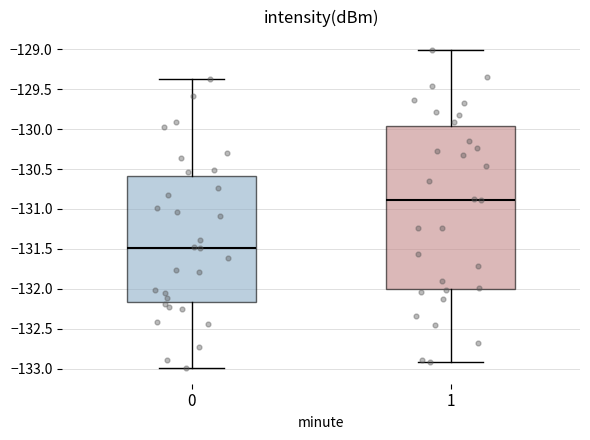

Reading left to right, transcribe this box plot: for each box, give where its median line is, the range the box spans, and where its two whiskers end, as read against the y-axis. The values are not printed on the chart, so give them approximately, as read against the axis.

0: median -131.50, box -132.15 to -130.60, whiskers -133.00 to -129.35
1: median -130.90, box -132.00 to -129.95, whiskers -132.90 to -129.00